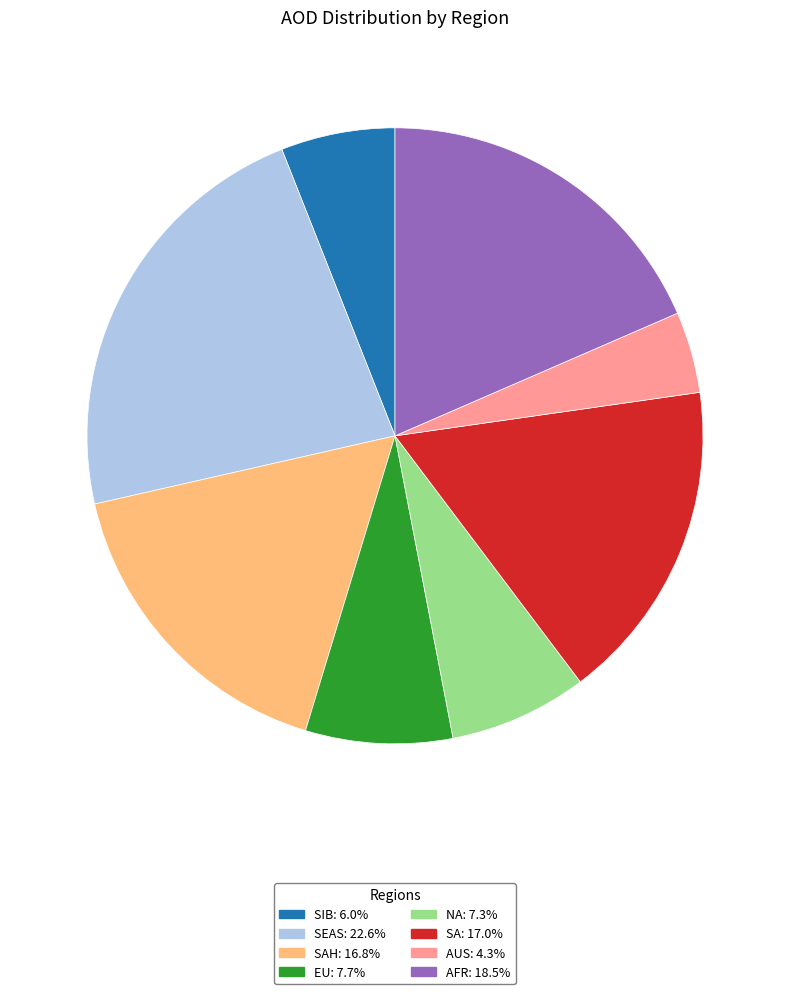

Is NA: 7.3% the majority of the pie?

No